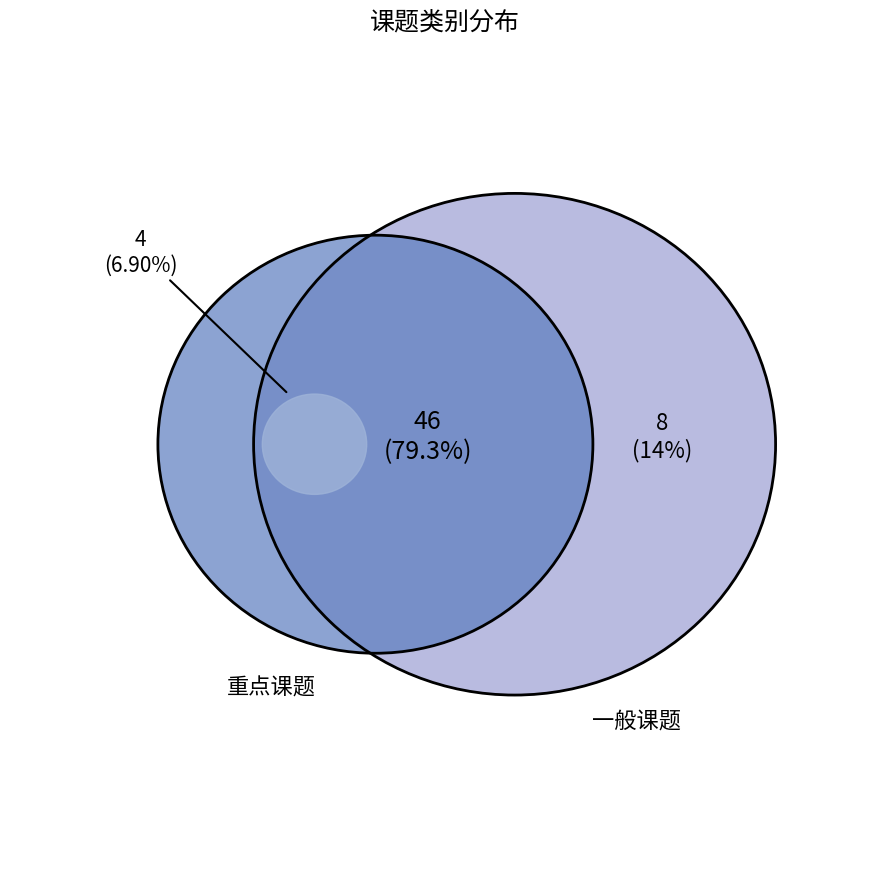

Count the number of slices in the pie.

3